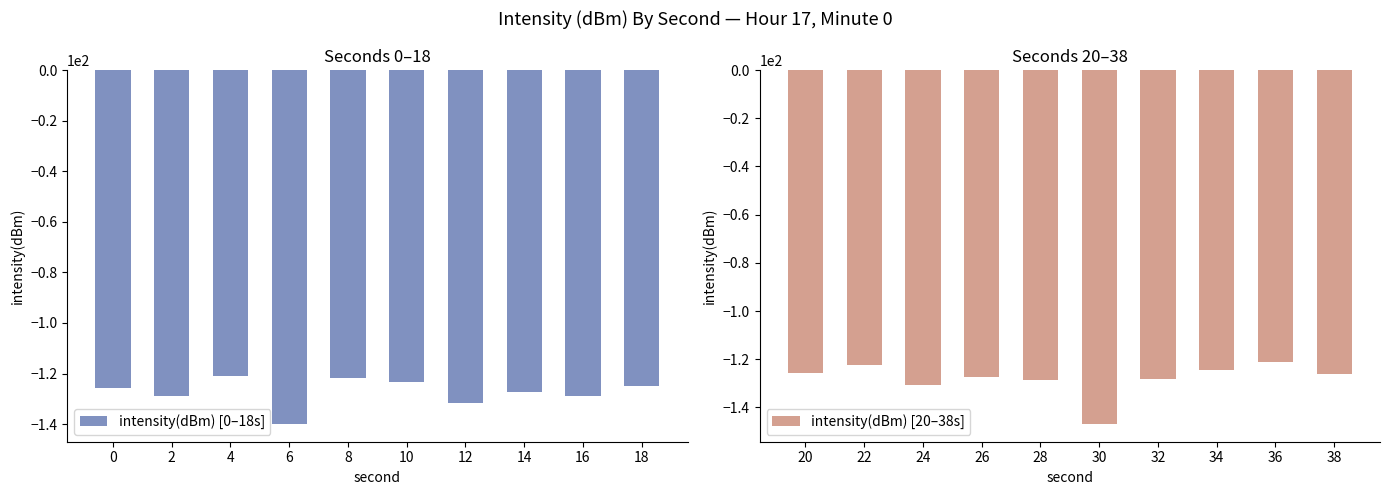

Does the chart contain stacked bars?

No